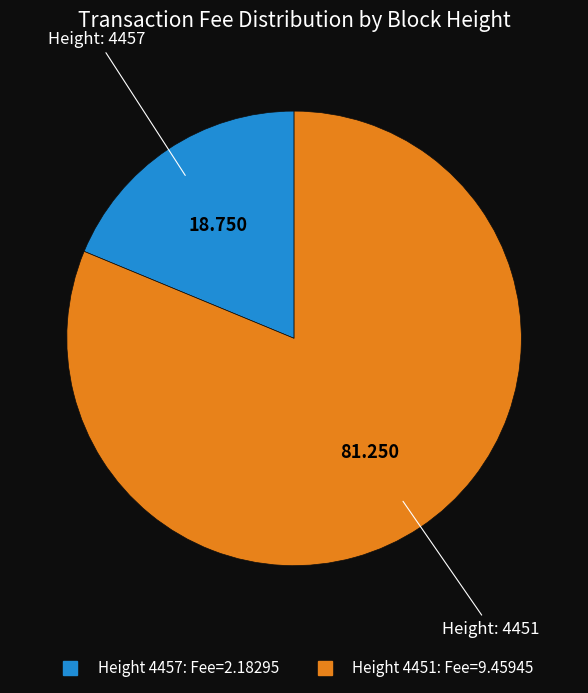

Does any single category account for the majority?

Yes